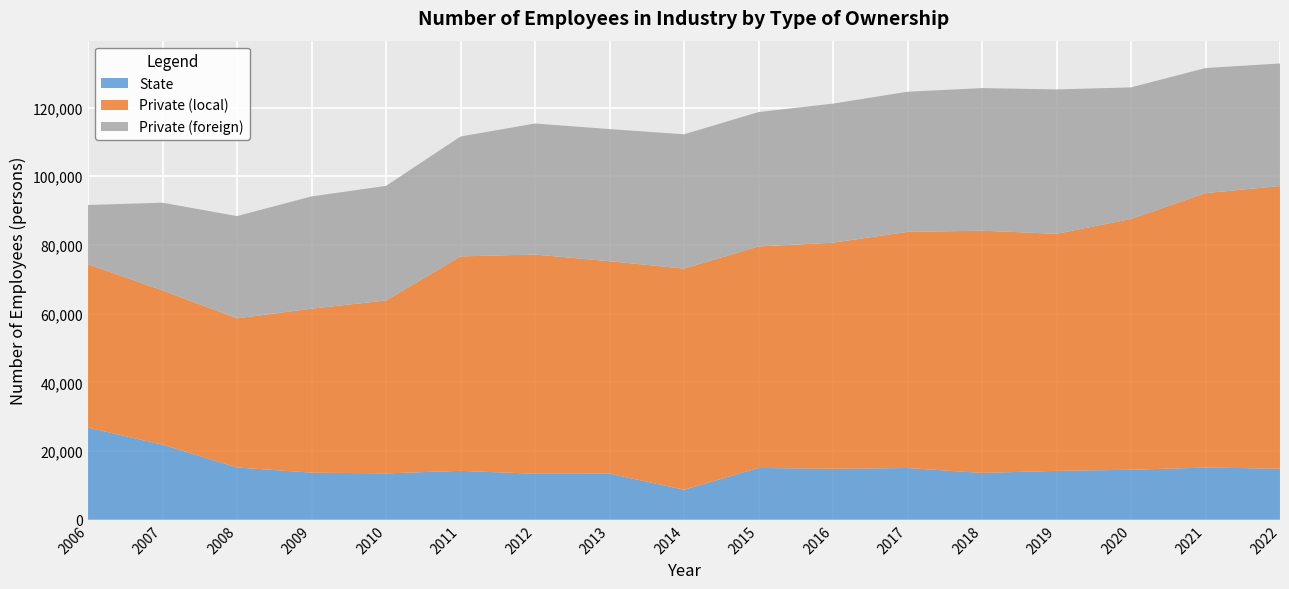

Reading left to right, transcribe all the data shown in this chart.

State: 2006=26835	2007=21862	2008=15236	2009=13715	2010=13508	2011=14239	2012=13405	2013=13422	2014=8750	2015=15096	2016=14839	2017=15070	2018=13641	2019=14245	2020=14559	2021=15204	2022=14872
Private (local): 2006=47539	2007=44911	2008=43410	2009=47738	2010=50340	2011=62434	2012=63817	2013=61845	2014=64374	2015=64475	2016=65829	2017=68744	2018=70512	2019=69006	2020=73009	2021=79892	2022=82285
Private (foreign): 2006=17261	2007=25534	2008=29758	2009=32680	2010=33357	2011=34900	2012=38139	2013=38471	2014=39089	2015=39119	2016=40482	2017=40794	2018=41516	2019=42031	2020=38306	2021=36409	2022=35678